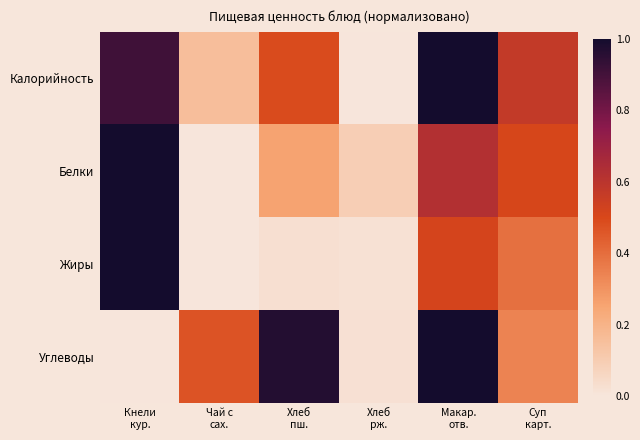

Reading left to right, extract all data points from this chart.

Калорийность: Кнели
кур.=0.9	Чай с
сах.=0.2	Хлеб
пш.=0.5	Хлеб
рж.=0.0	Макар.
отв.=1.0	Суп
карт.=0.6
Белки: Кнели
кур.=1.0	Чай с
сах.=0.0	Хлеб
пш.=0.3	Хлеб
рж.=0.1	Макар.
отв.=0.6	Суп
карт.=0.5
Жиры: Кнели
кур.=1.0	Чай с
сах.=0.0	Хлеб
пш.=0.0	Хлеб
рж.=0.0	Макар.
отв.=0.5	Суп
карт.=0.4
Углеводы: Кнели
кур.=0.0	Чай с
сах.=0.5	Хлеб
пш.=1.0	Хлеб
рж.=0.0	Макар.
отв.=1.0	Суп
карт.=0.3